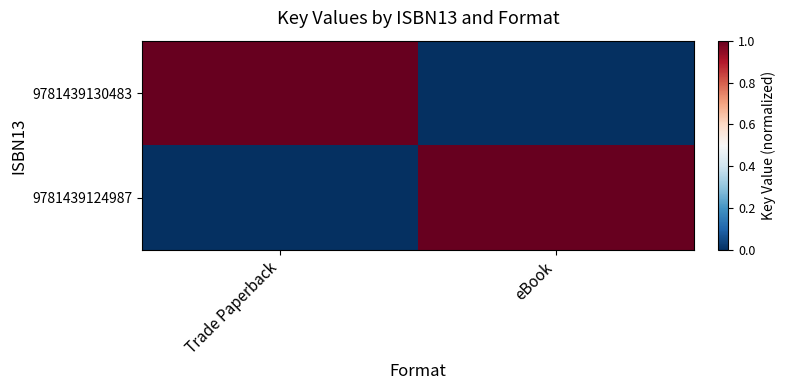

What is the total value across all series at Trade Paperback?

1